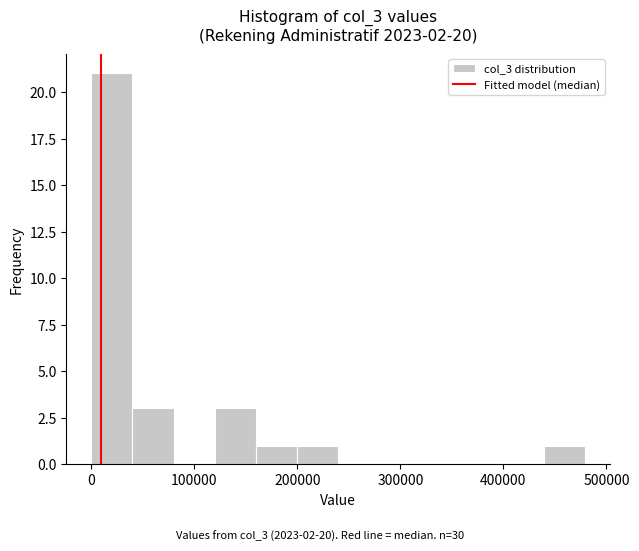

Around what value on the x-axis is the tallest bar? Give the approximate position of its centre, as read against the axis.

20000